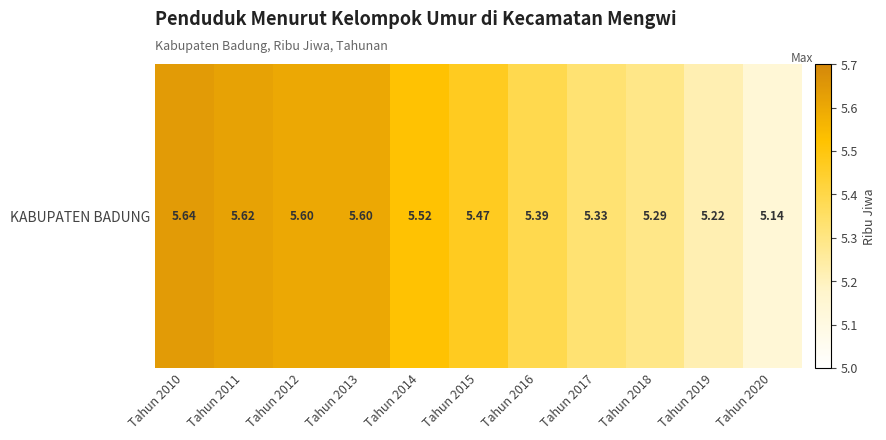

What is the difference between the maximum and second lowest values?

0.4